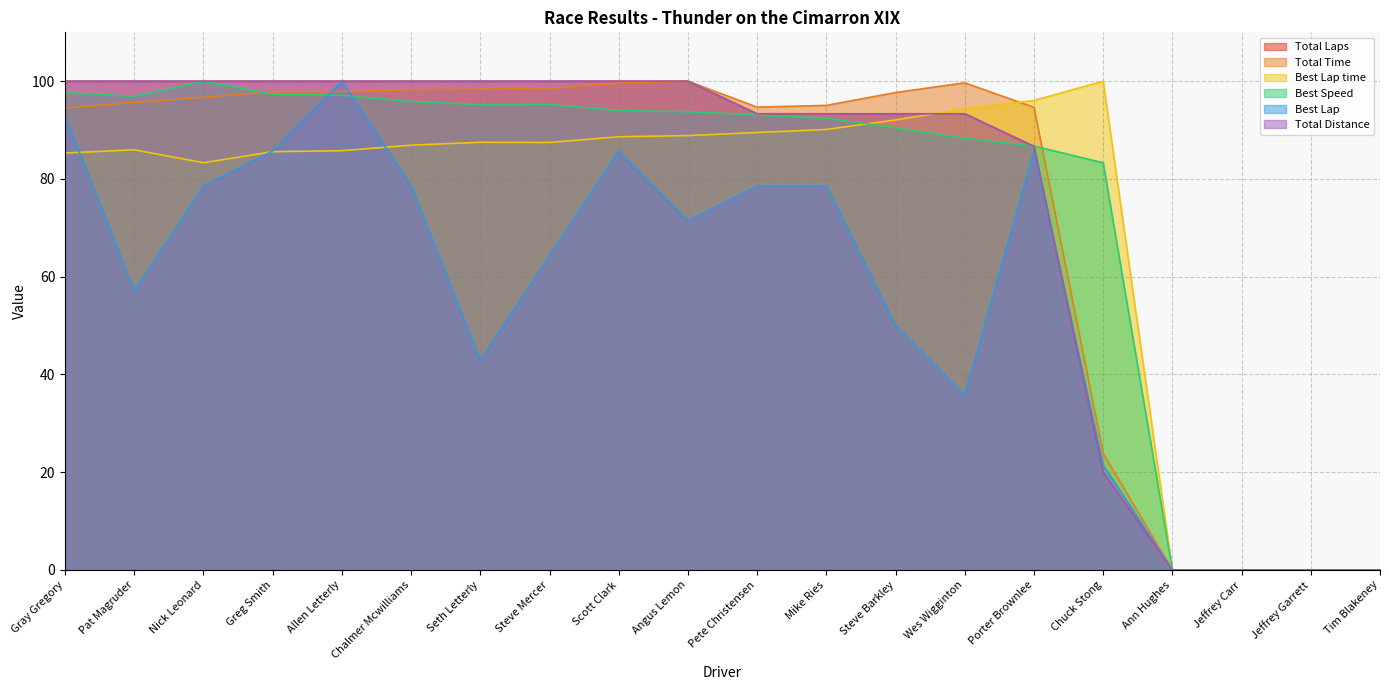

What is the value of the Total Time point at the 12th from the left?

95.0